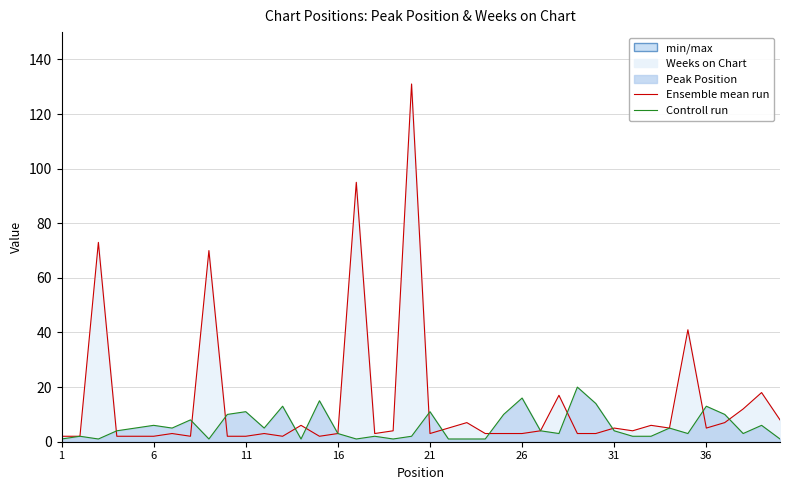

True or false: Ensemble mean run has more than 1 points higher than both neighbors.

True